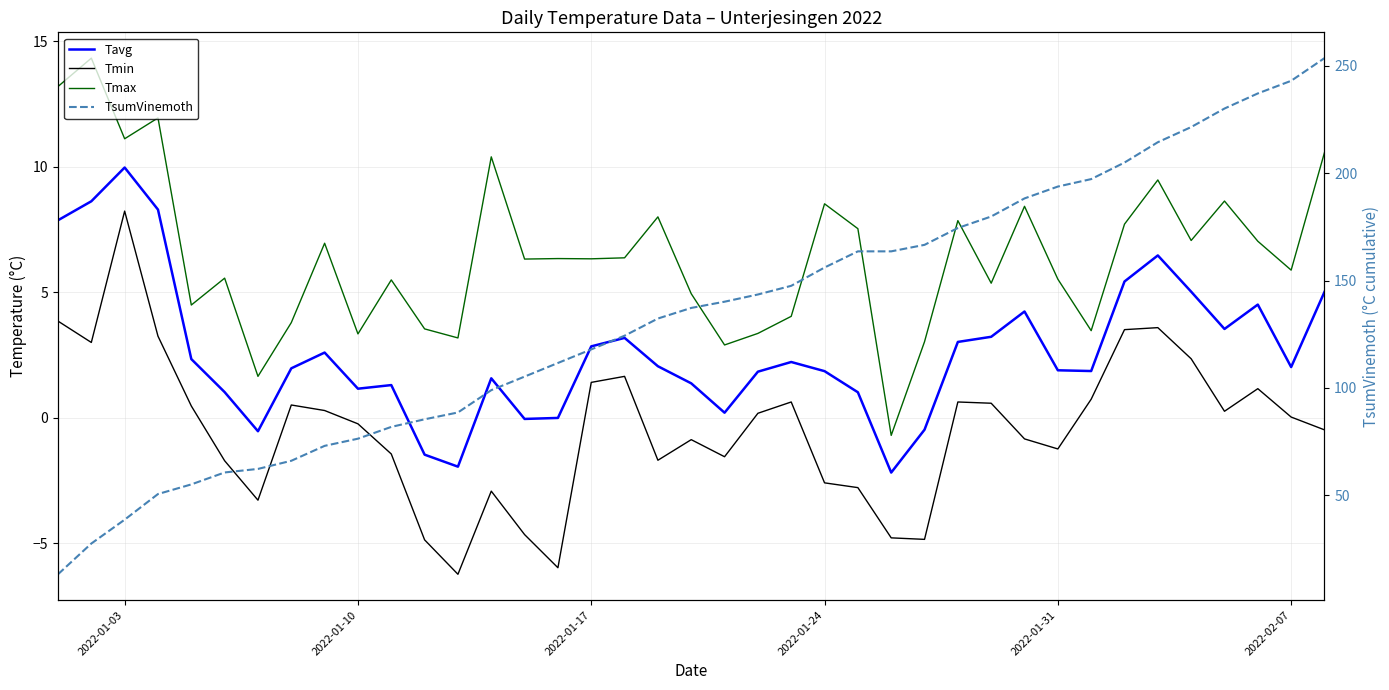

Rank the series by their maximum value, from lowest to highest.

Tmin, Tavg, Tmax, TsumVinemoth